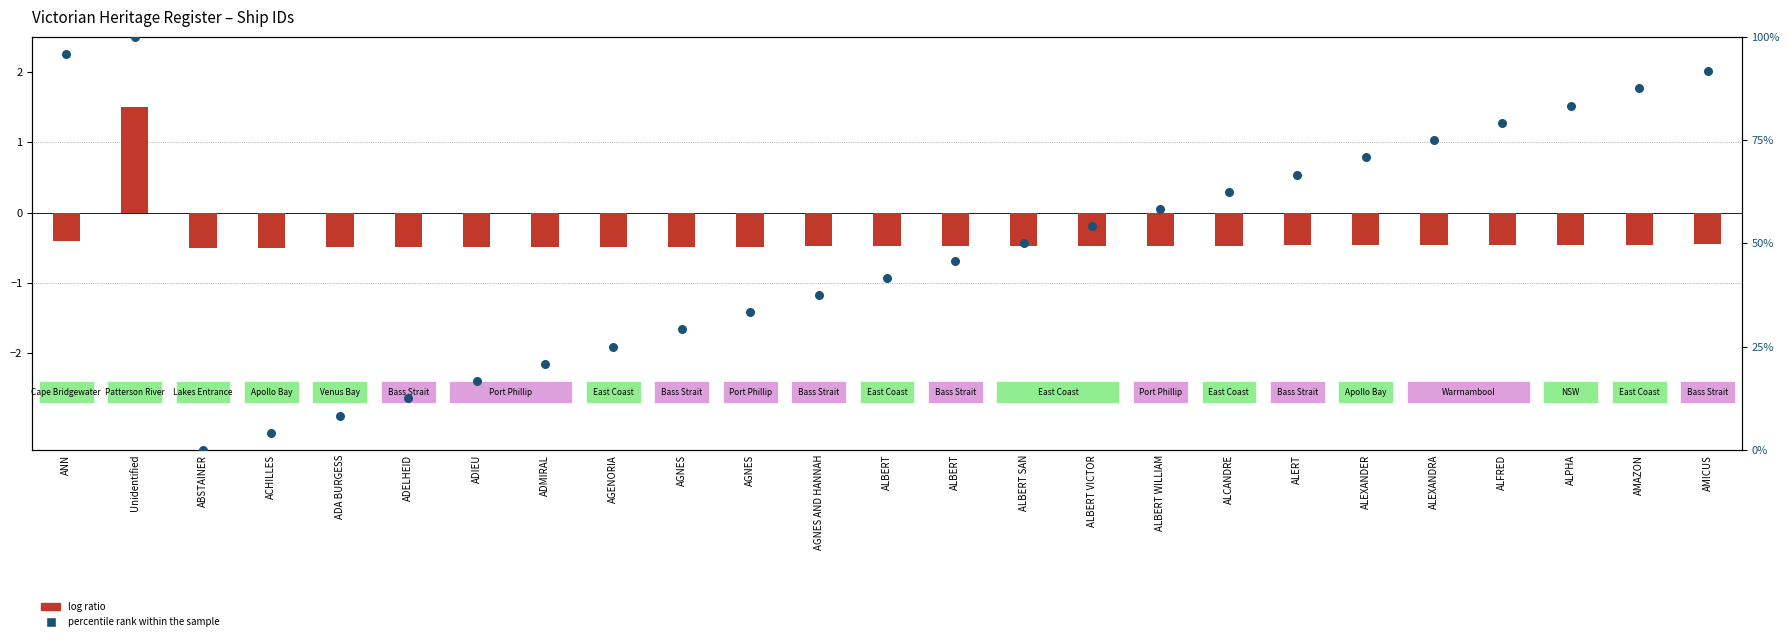

What are all the series names shown in the legend?

log ratio, percentile rank within the sample